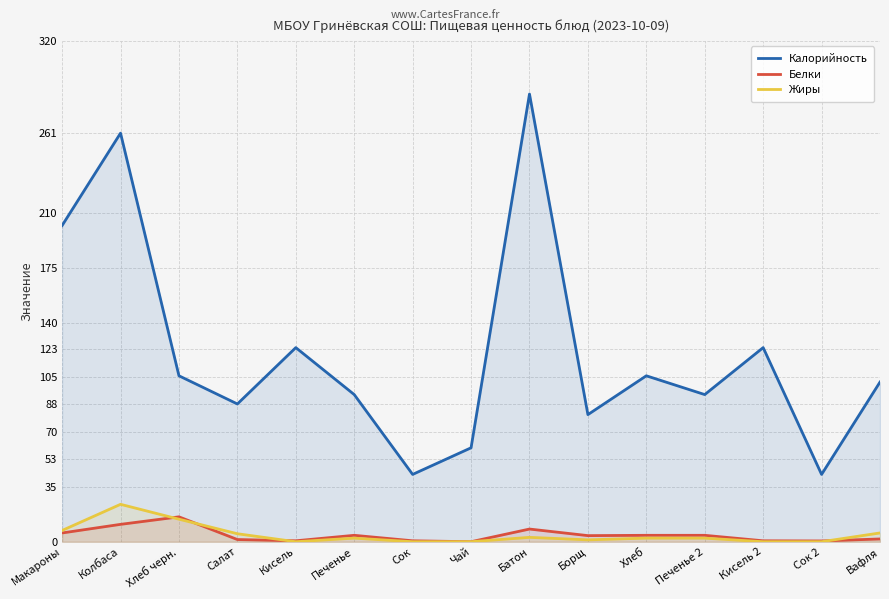

What is the value of the Белки point at the 1st from the left?

5.6